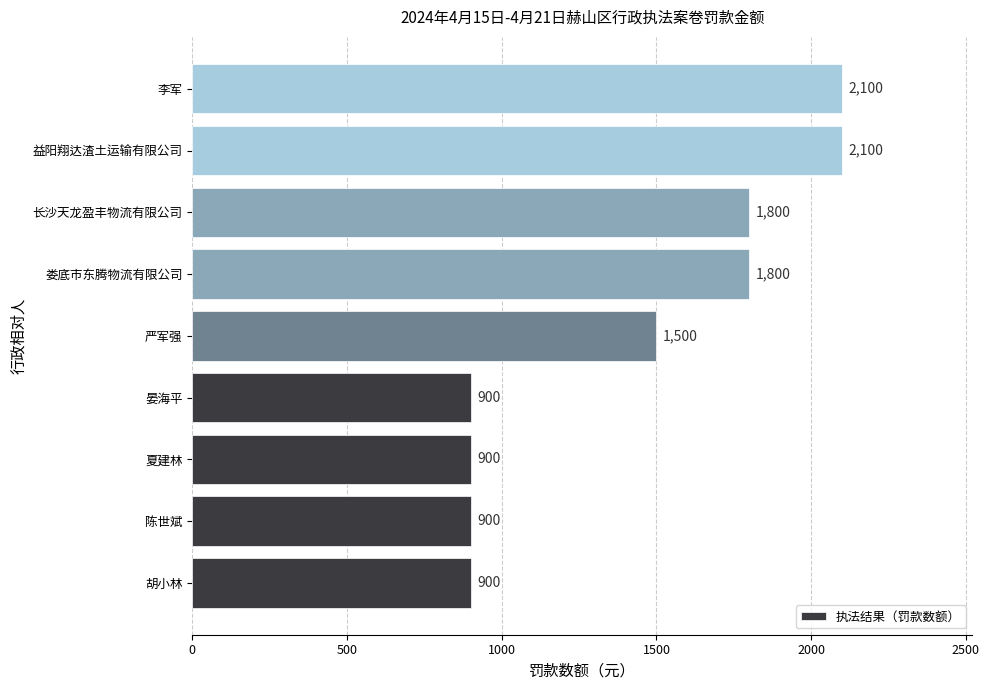

Approximately how many times larger is the value at 长沙天龙盈丰物流有限公司 compared to 娄底市东腾物流有限公司?

1.0